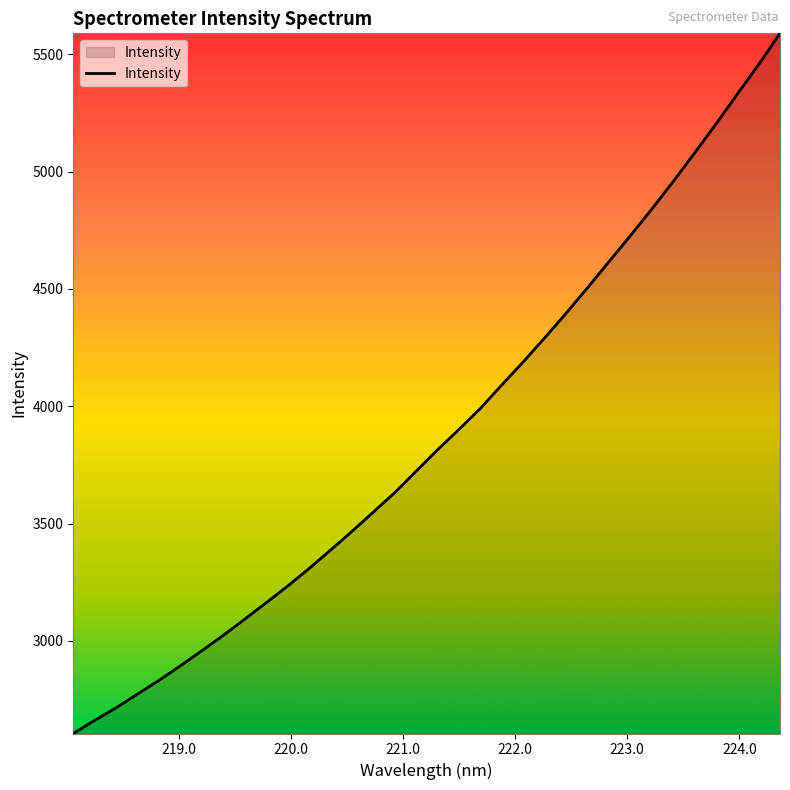

What is the maximum value shown in the chart?

5589.5